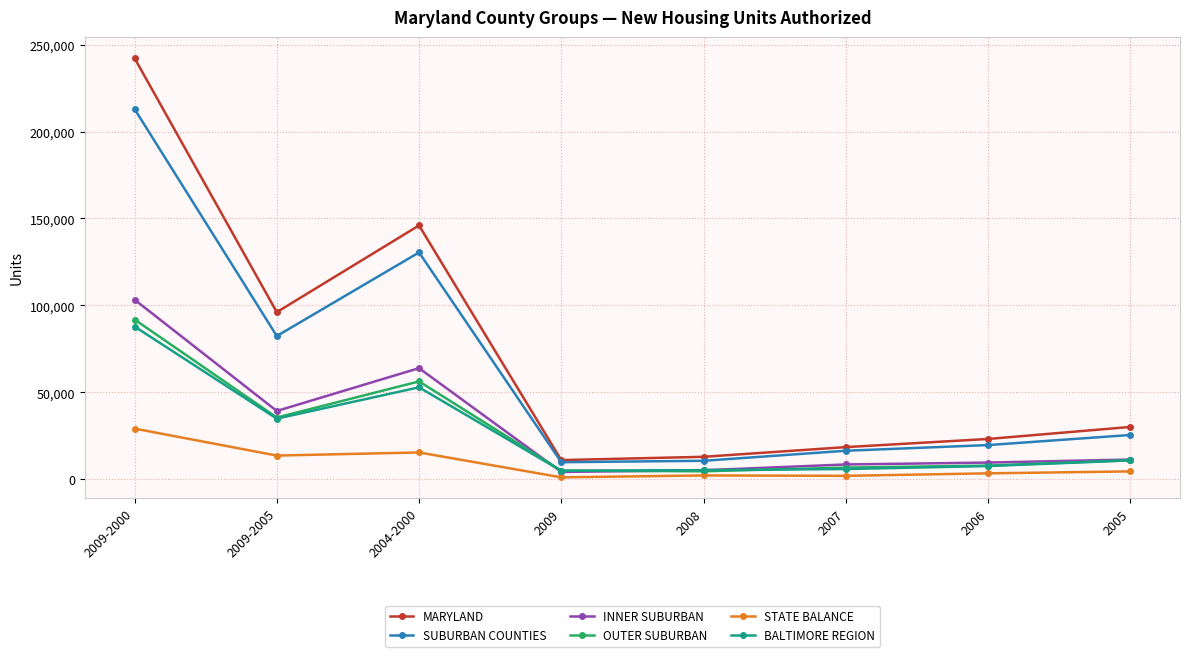

What is the total value across all series at 2008?

41371